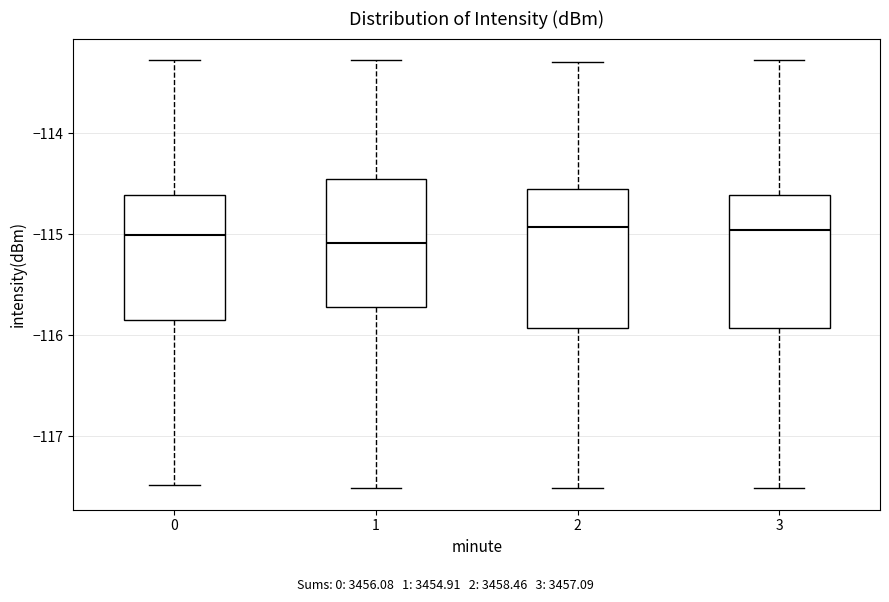

Reading left to right, read every box against the y-axis: the position of its median line, the range the box covers, and the ends of its whiskers. The values are not printed on the chart, so give them approximately, as read against the axis.

0: median -115.0, box -115.8 to -114.6, whiskers -117.5 to -113.3
1: median -115.1, box -115.7 to -114.5, whiskers -117.5 to -113.3
2: median -114.9, box -115.9 to -114.6, whiskers -117.5 to -113.3
3: median -115.0, box -115.9 to -114.6, whiskers -117.5 to -113.3